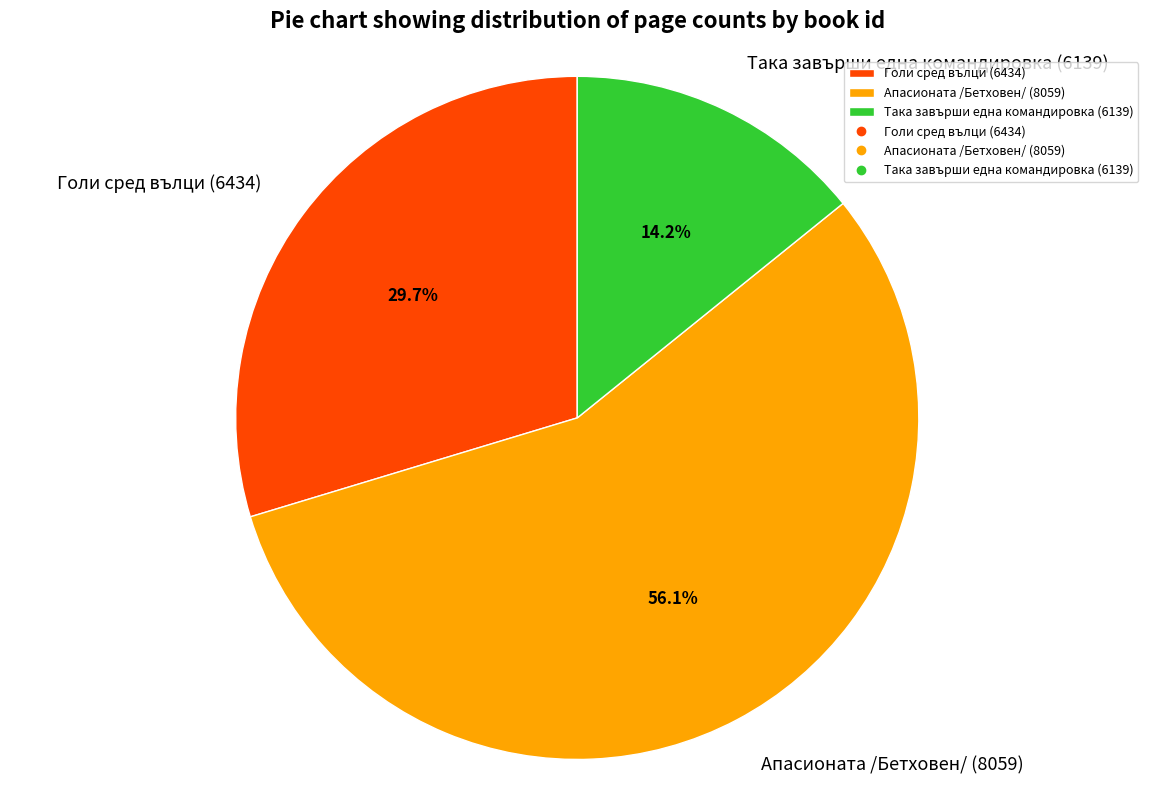

Do Така завърши една командировка (6139) and Апасионата /Бетховен/ (8059) together represent more than half of the pie?

Yes